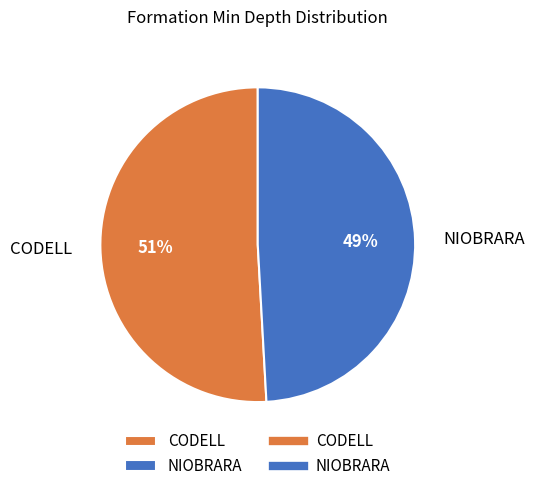

To the nearest percent, what is the difference between the NIOBRARA and CODELL slice percentages?

2%